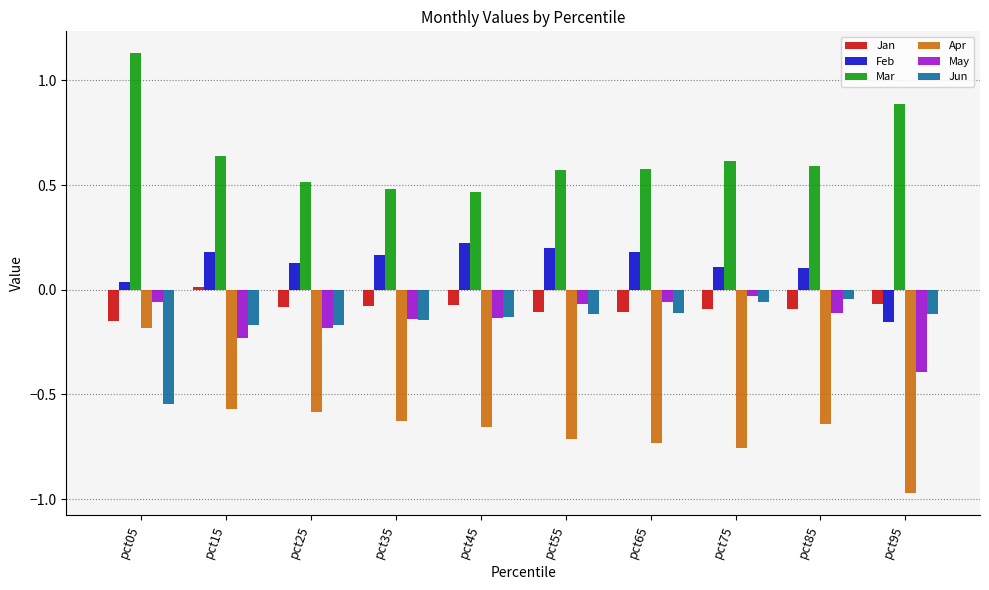

What are all the series names shown in the legend?

Jan, Feb, Mar, Apr, May, Jun